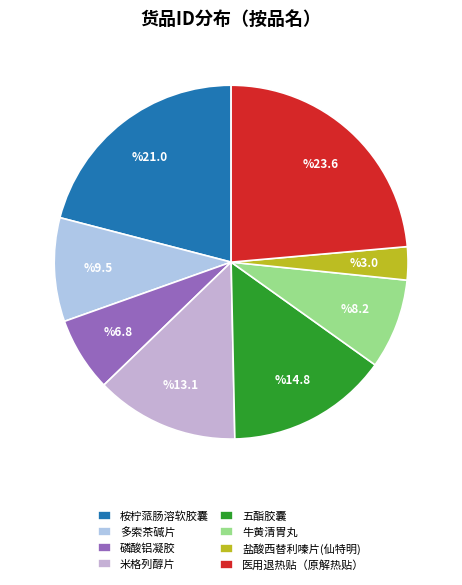

To the nearest percent, what percentage of the pie is 米格列醇片?

13%